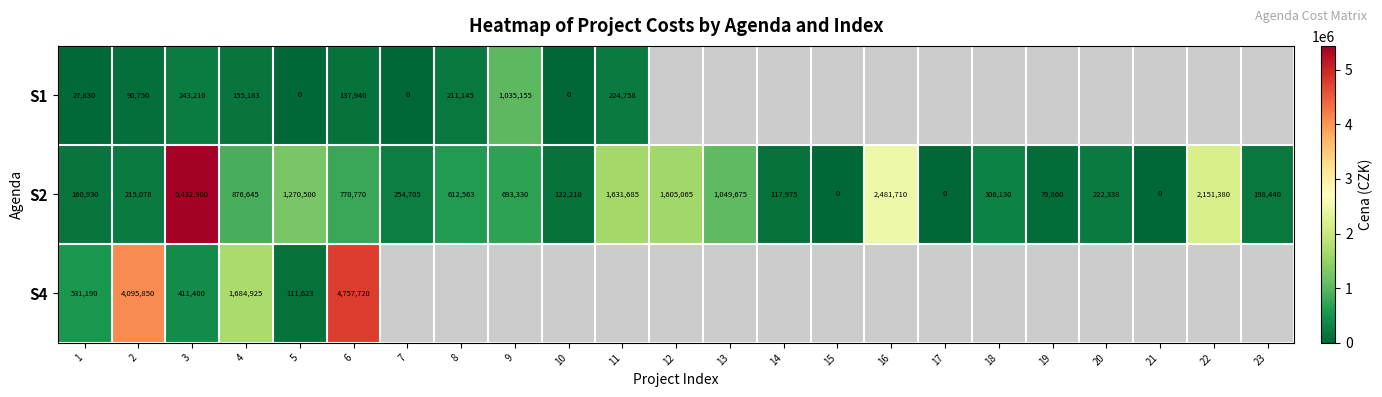

The S1 series shows 325587 at 11. True or false?

False